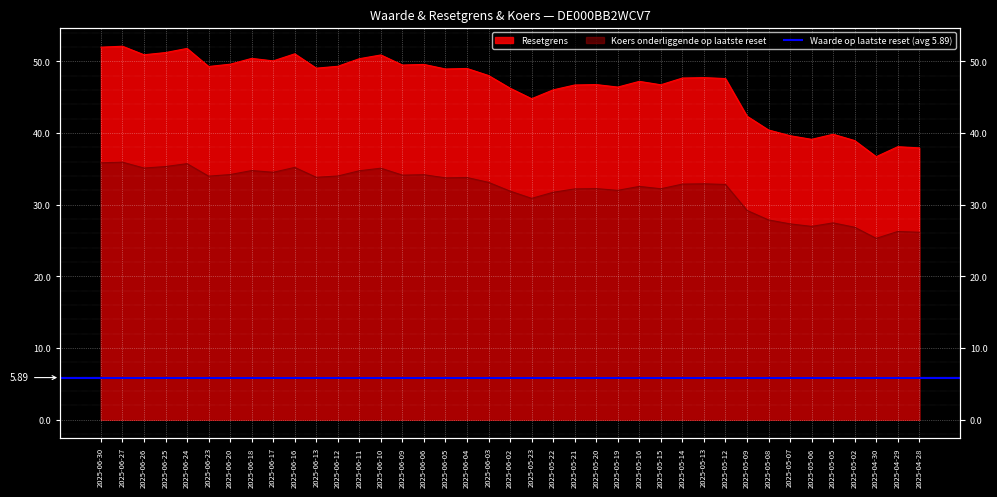

What is the total value across all series at 2025-05-13?

80.7